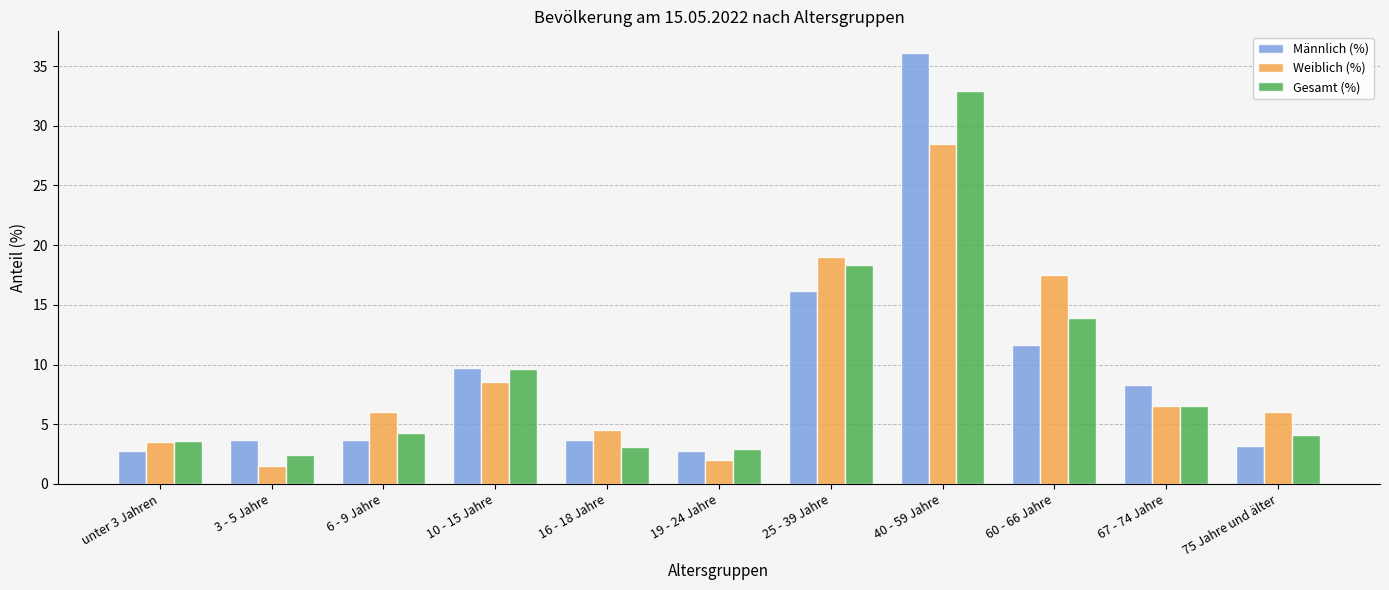

What is the difference between the maximum and minimum values in the Gesamt (%) series?

30.5